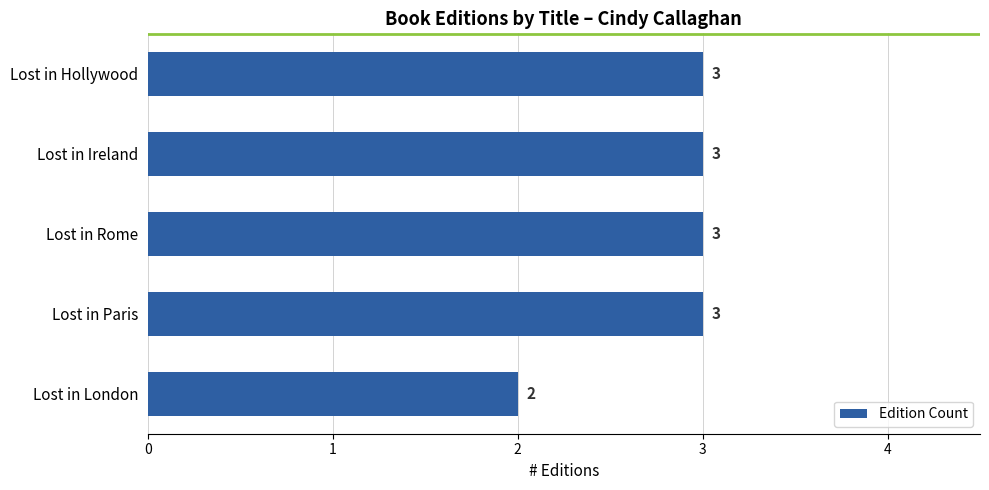

What is the average value?

3